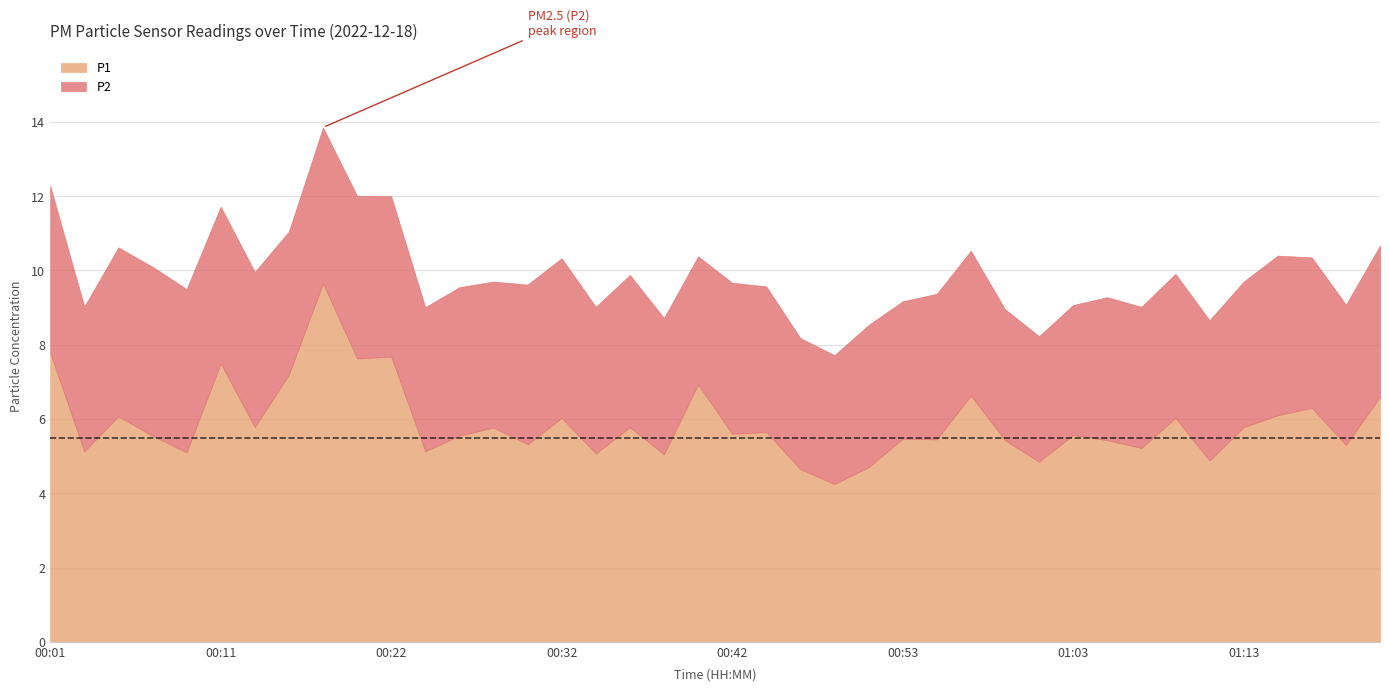

What is the value of the P1 point at the 8th from the left?

7.2